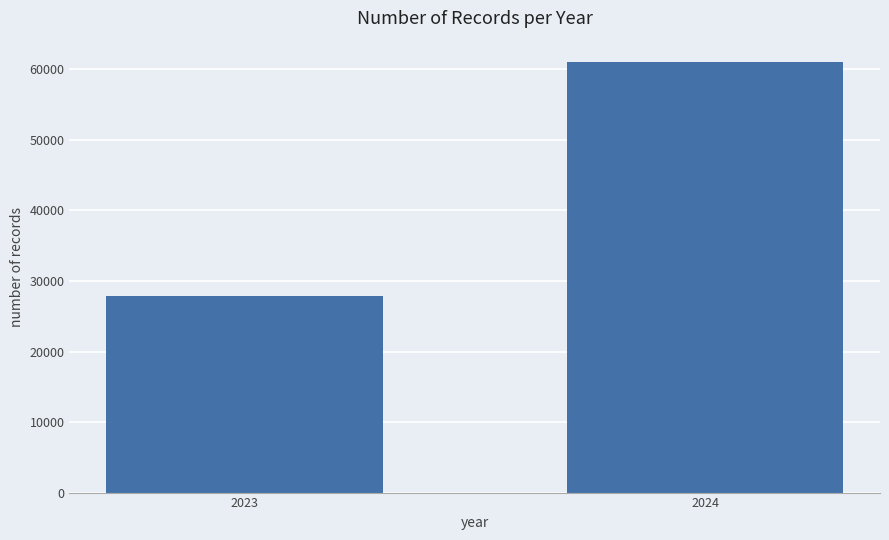

Is it true that the value at 2023 is 27879?

True